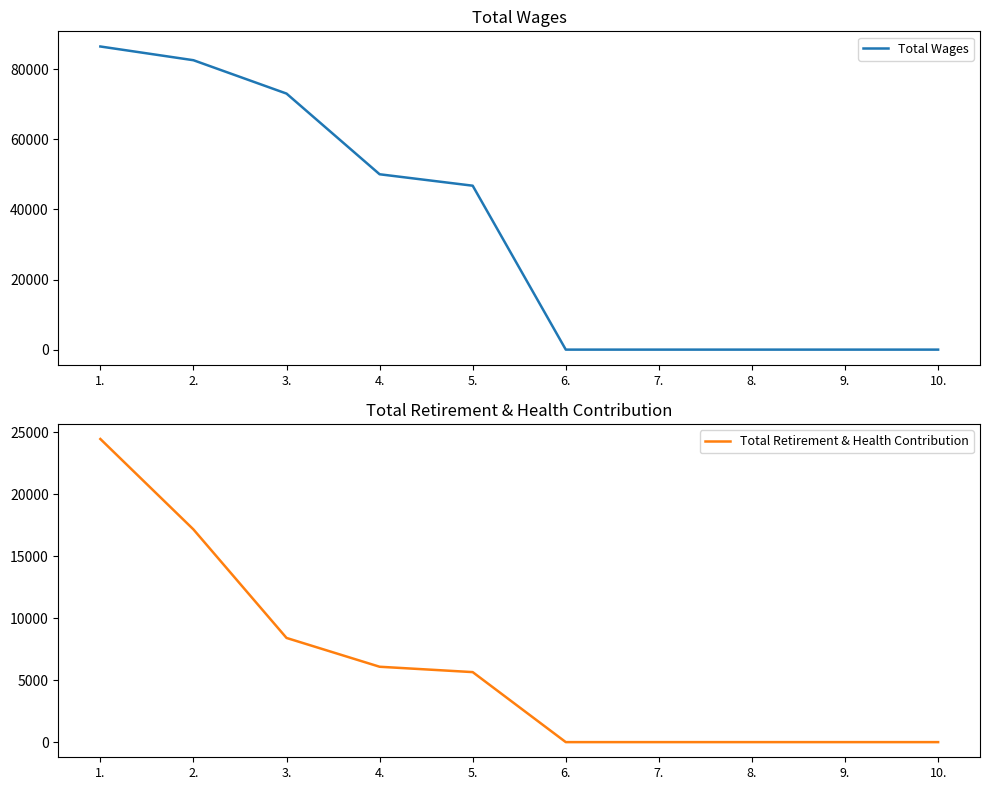

What is the label of the 3rd point from the left?

3.